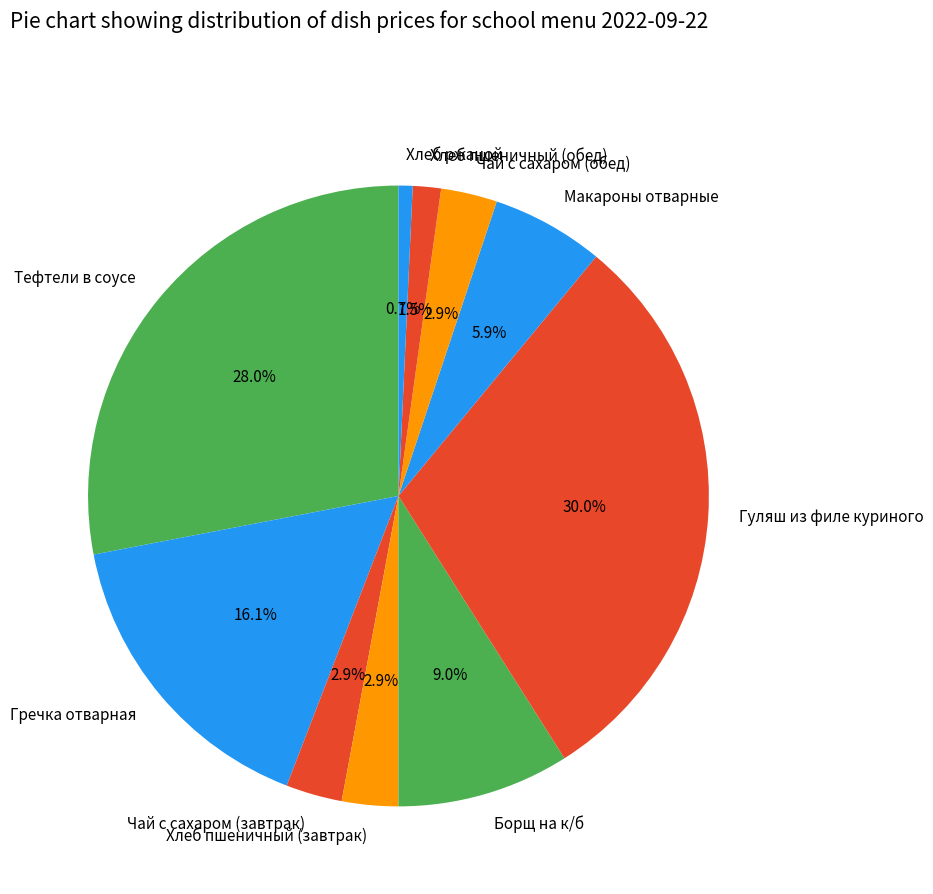

What is the ratio of the value at Чай с сахаром (завтрак) to the value at Хлеб пшеничный (завтрак)?

1.0